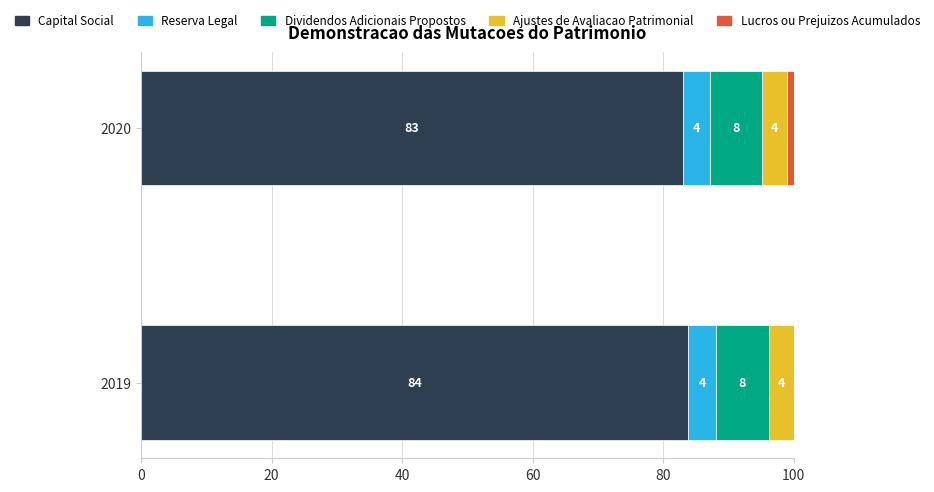

What is the total value across all series at 2020?

100.0